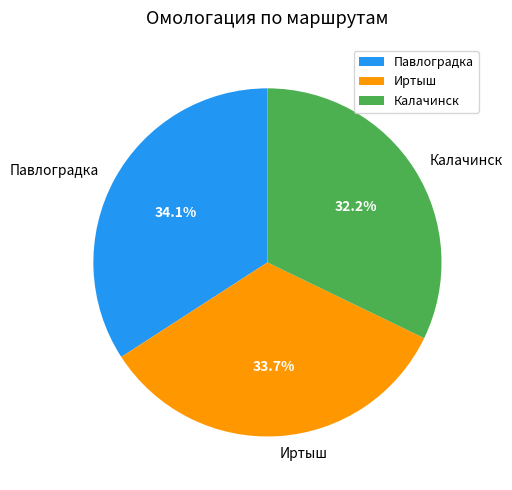

Is Иртыш the majority of the pie?

No